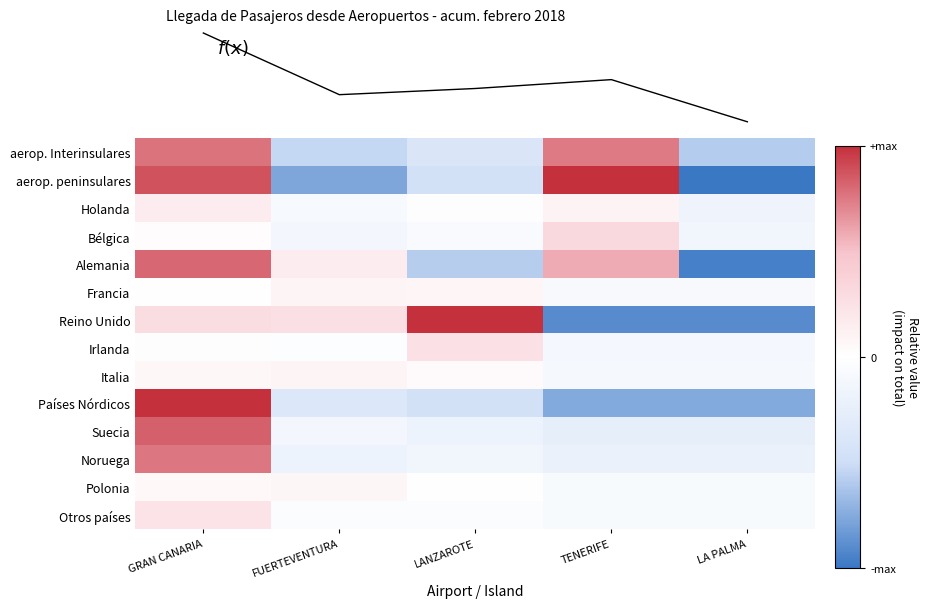

List the series in order of their peak value, lowest first.

Polonia, Francia, Italia, Holanda, Otros países, Irlanda, Bélgica, Noruega, aerop. Interinsulares, Alemania, Suecia, Reino Unido, aerop. peninsulares, Países Nórdicos